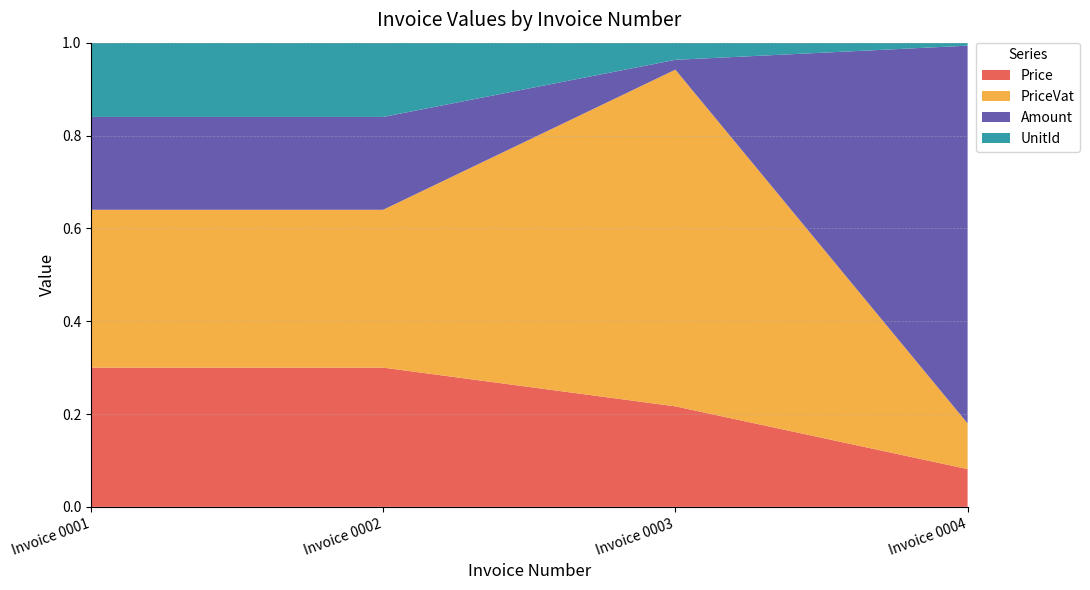

Reading left to right, transcribe all the data shown in this chart.

Price: Invoice 0001=15	Invoice 0002=15	Invoice 0003=123	Invoice 0004=100
PriceVat: Invoice 0001=17	Invoice 0002=17	Invoice 0003=412	Invoice 0004=121
Amount: Invoice 0001=10	Invoice 0002=10	Invoice 0003=12	Invoice 0004=1000
UnitId: Invoice 0001=8	Invoice 0002=8	Invoice 0003=21	Invoice 0004=8